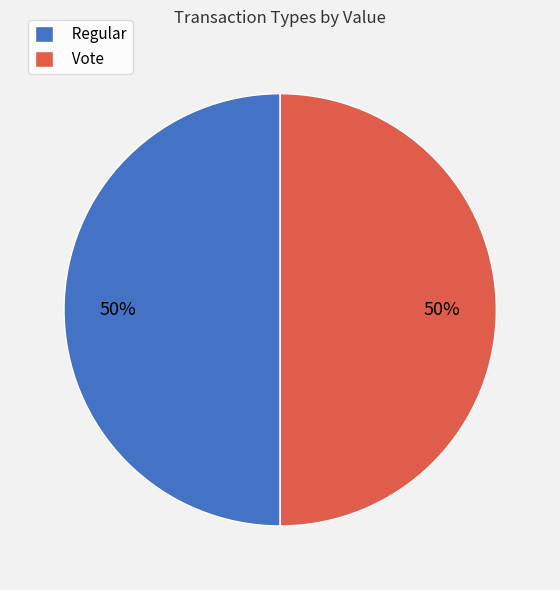

Do Regular and Vote together represent more than half of the pie?

Yes